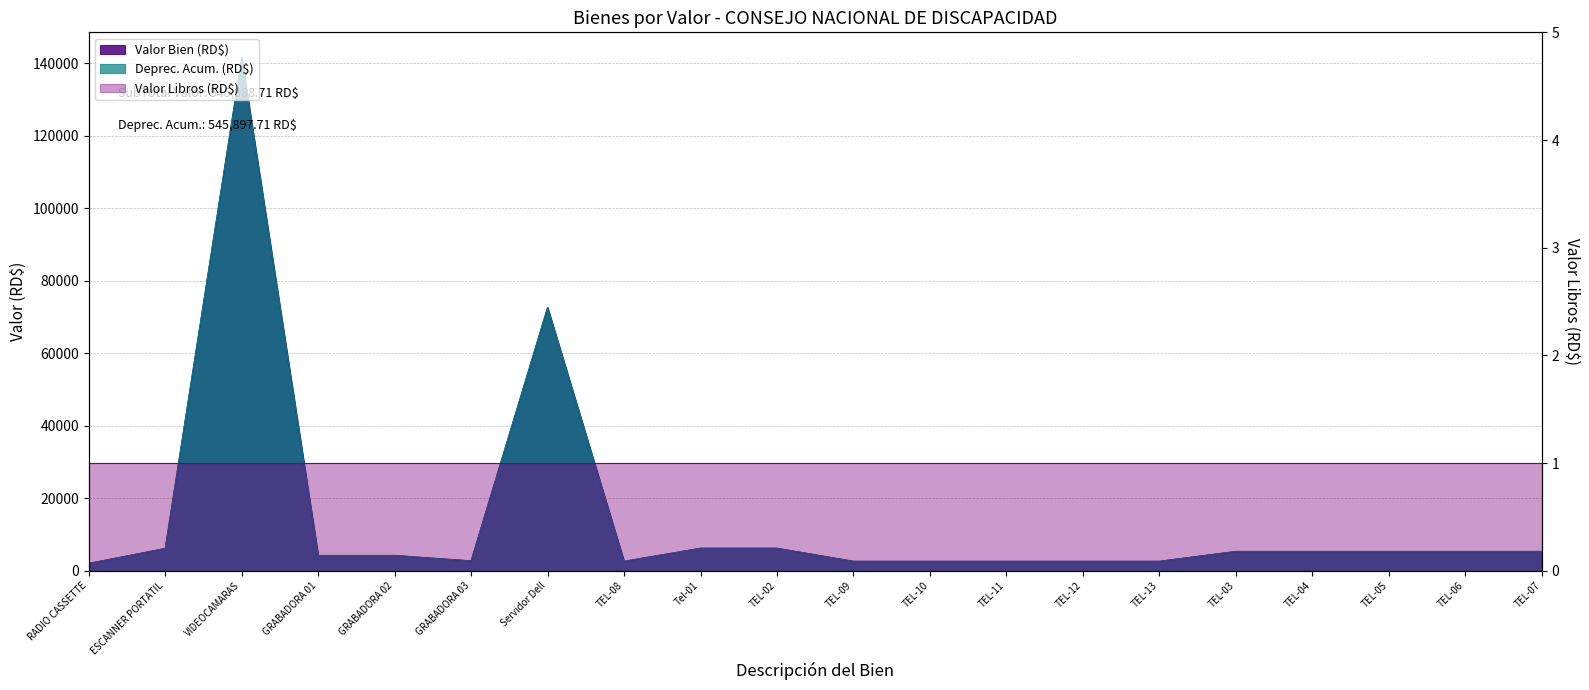

True or false: Valor Bien (RD$) and Deprec. Acum. (RD$) intersect in this chart.

False